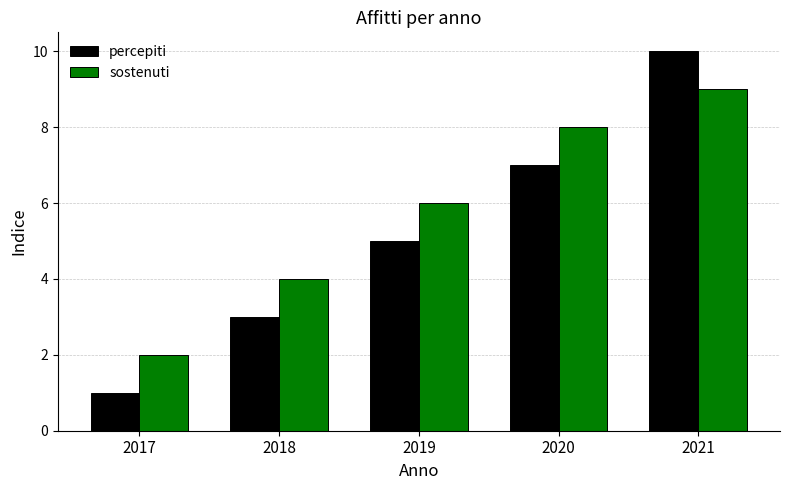

What is the difference between the second highest and second lowest values in the percepiti series?

4